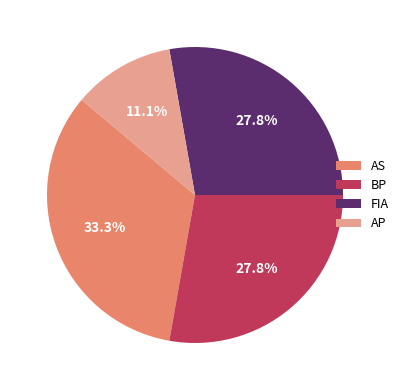

How many slices are in this pie chart?

4